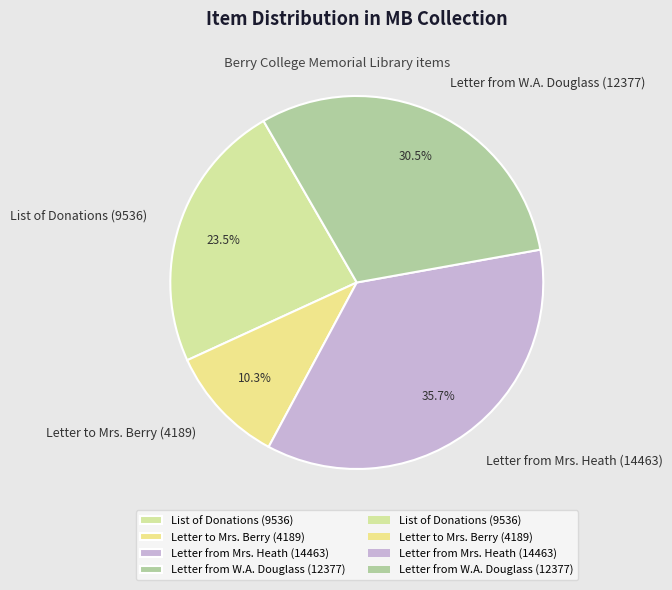

Rank the categories by value from highest to lowest.

Letter from Mrs. Heath (14463), Letter from W.A. Douglass (12377), List of Donations (9536), Letter to Mrs. Berry (4189)